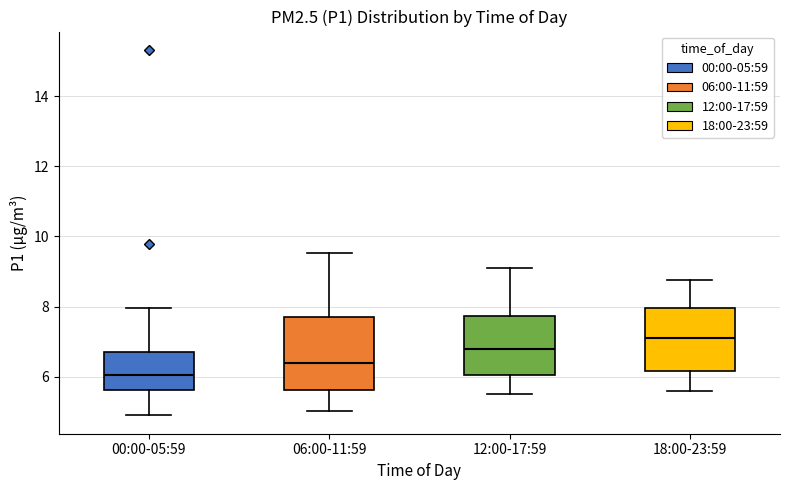

Reading left to right, read every box against the y-axis: the position of its median line, the range the box covers, and the ends of its whiskers. The values are not printed on the chart, so give them approximately, as read against the axis.

00:00-05:59: median 6.0, box 5.6 to 6.8, whiskers 5.0 to 8.0
06:00-11:59: median 6.4, box 5.6 to 7.8, whiskers 5.0 to 9.6
12:00-17:59: median 6.8, box 6.0 to 7.8, whiskers 5.6 to 9.2
18:00-23:59: median 7.2, box 6.2 to 8.0, whiskers 5.6 to 8.8